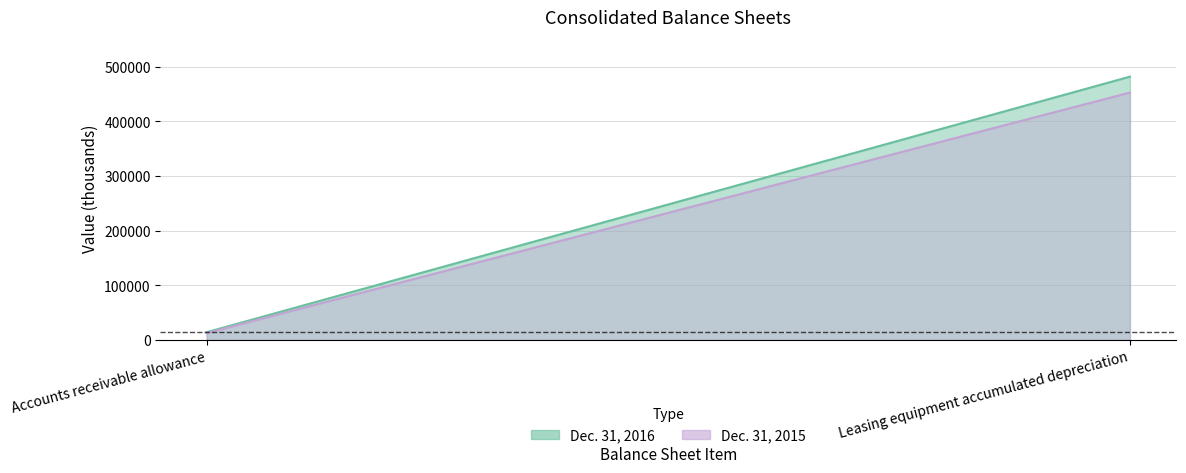

Rank the series by their maximum value, from lowest to highest.

Dec. 31, 2015, Dec. 31, 2016